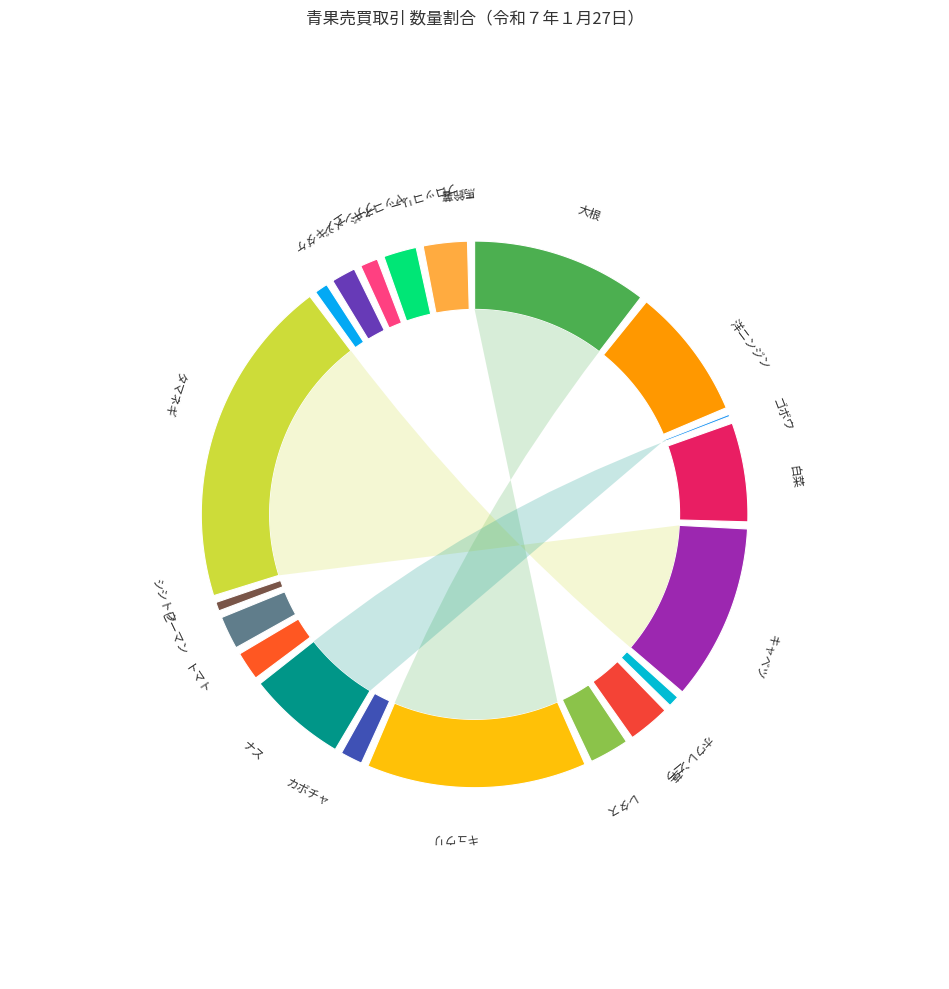

The 大根 slice represents 17% of the pie. True or false?

False